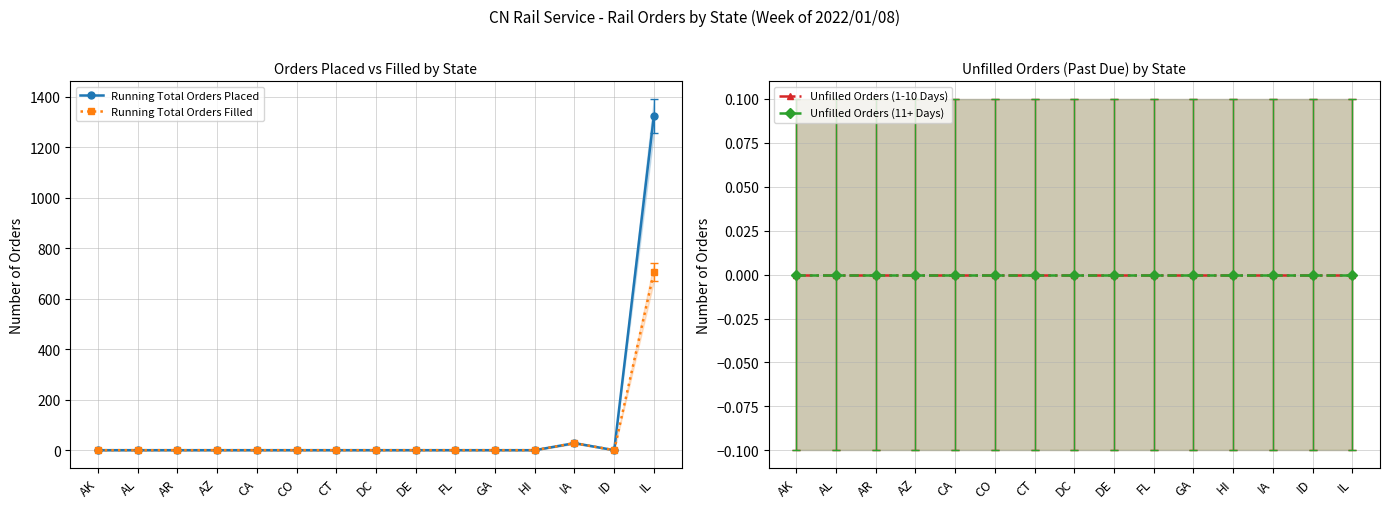

What is the label of the 14th point from the right?

AL